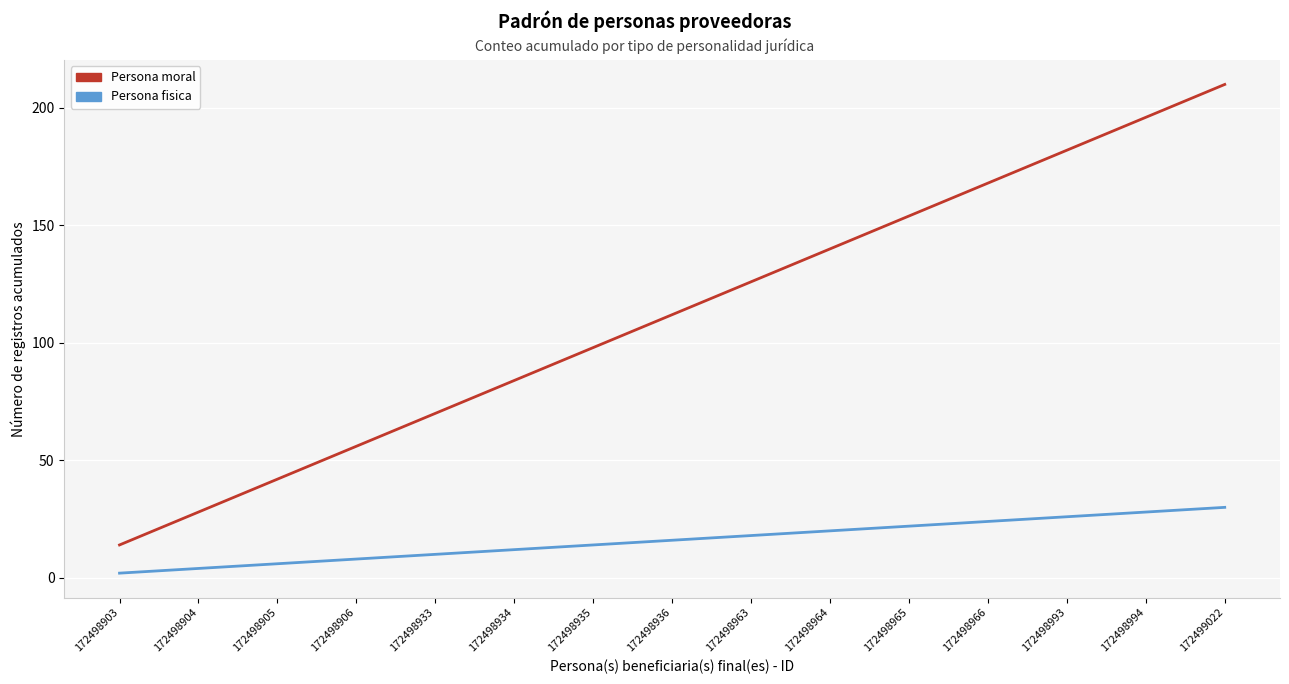

How many series are shown in this chart?

2